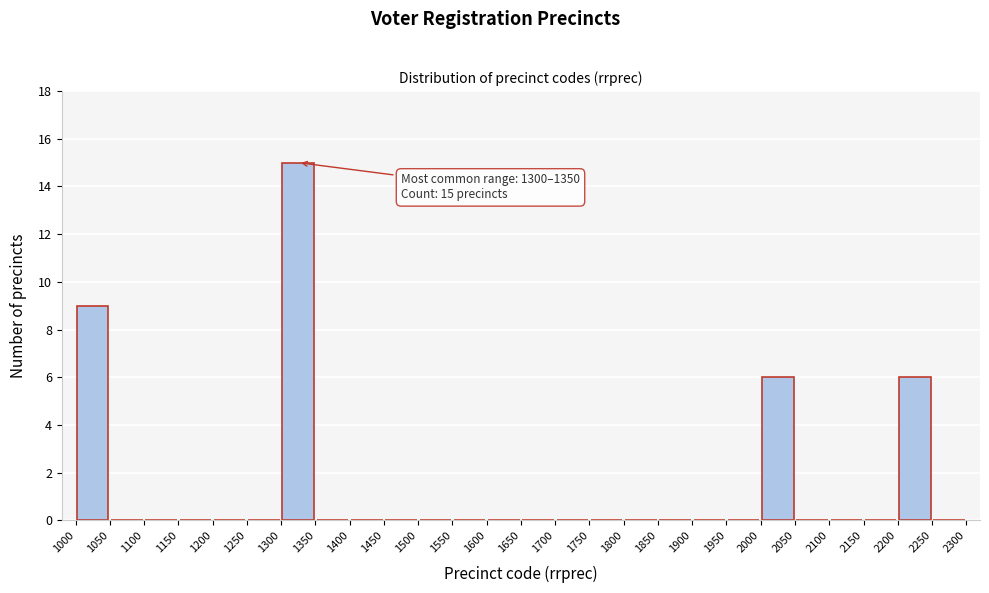

Which range on the x-axis has the tallest bar?

1300 to 1350